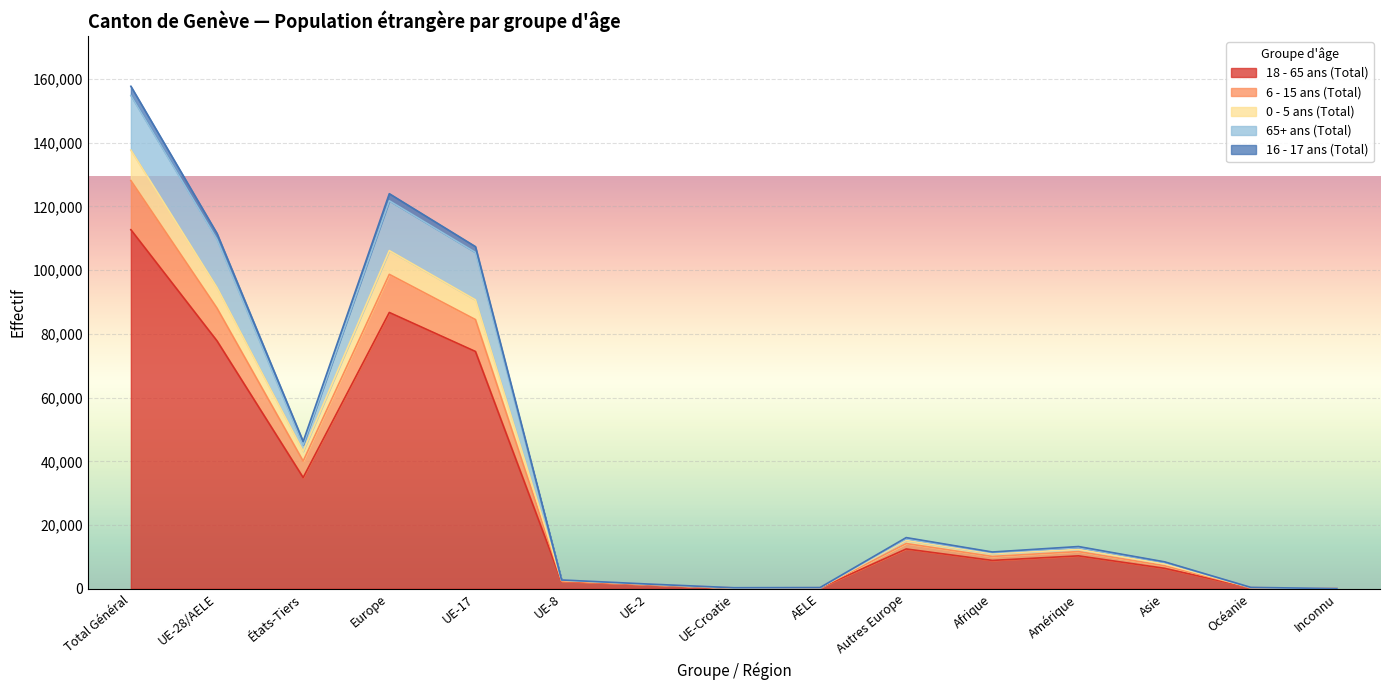

True or false: 18 - 65 ans (Total) and 65+ ans (Total) intersect in this chart.

False